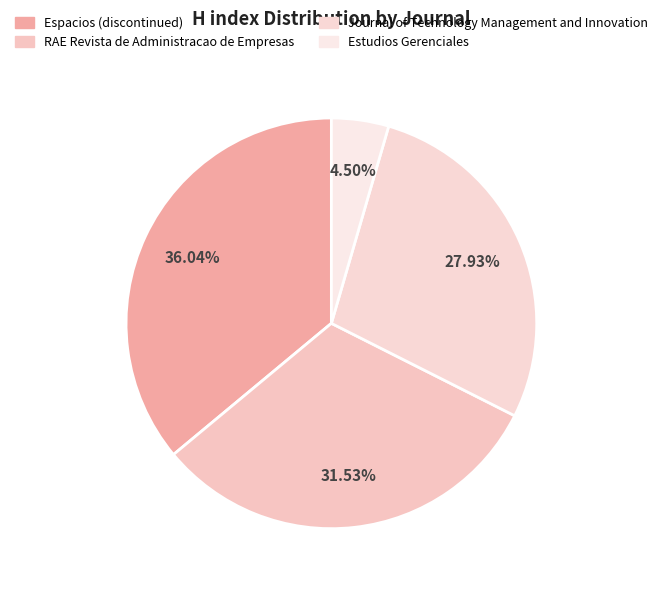

Rank the categories by value from highest to lowest.

Espacios (discontinued), RAE Revista de Administracao de Empresas, Journal of Technology Management and Innovation, Estudios Gerenciales